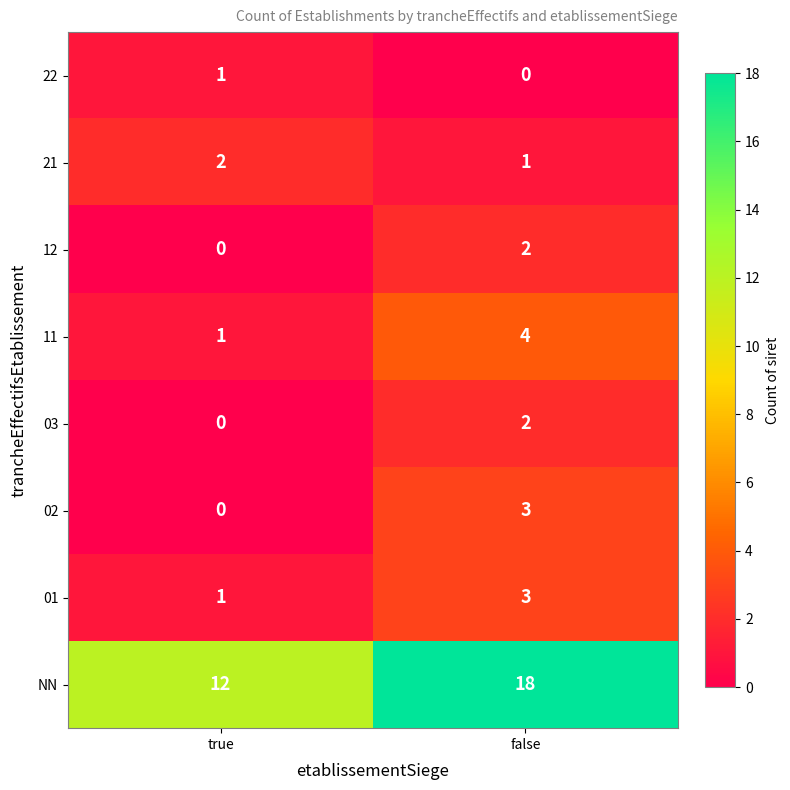

At which category is the sum across all series the highest?

false